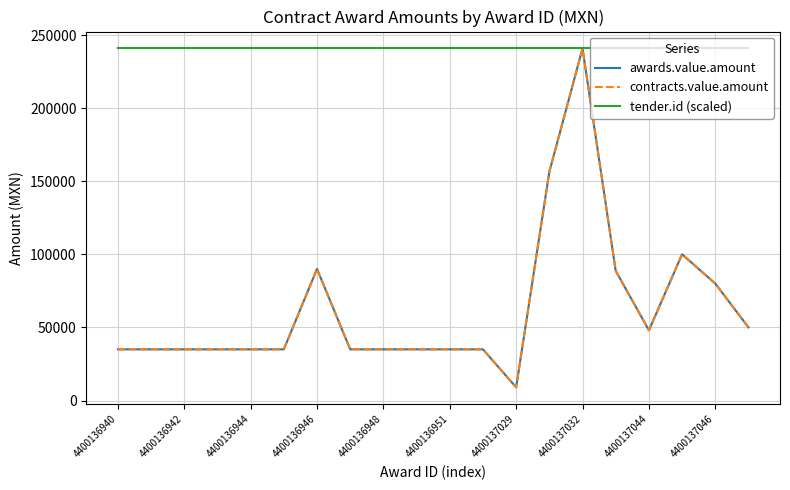

At which label is tender.id (scaled) closest to 240785?

4400136940